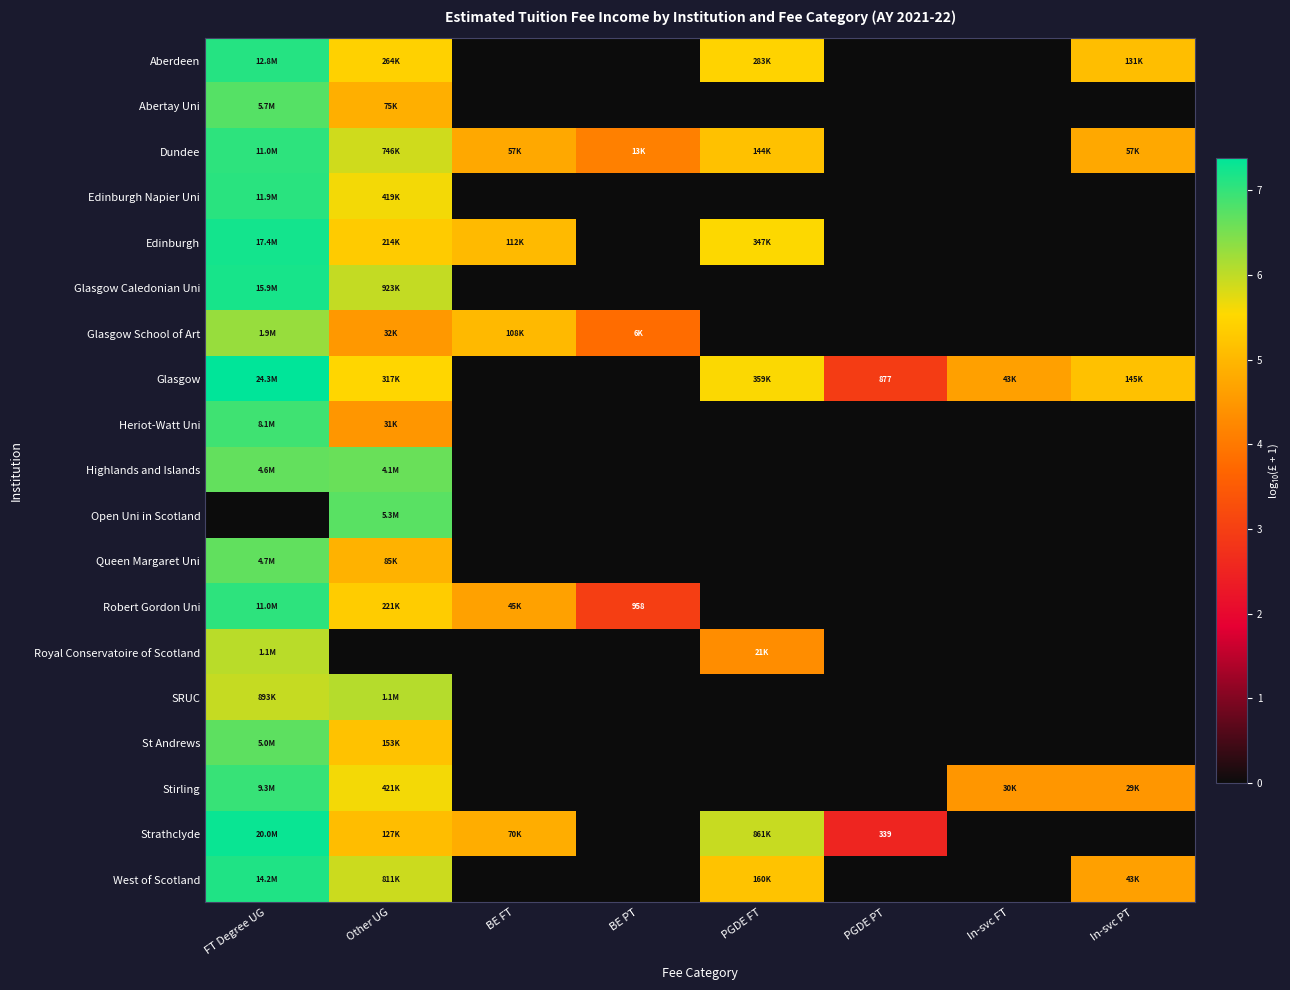

What is the difference between the maximum and minimum values in the St Andrews series?

6.7